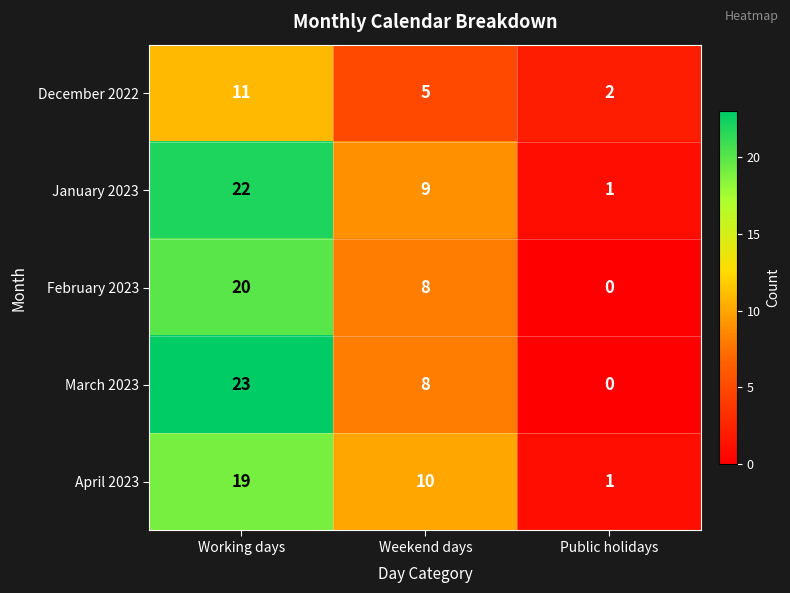

What is the difference between the maximum and minimum values in the March 2023 series?

23